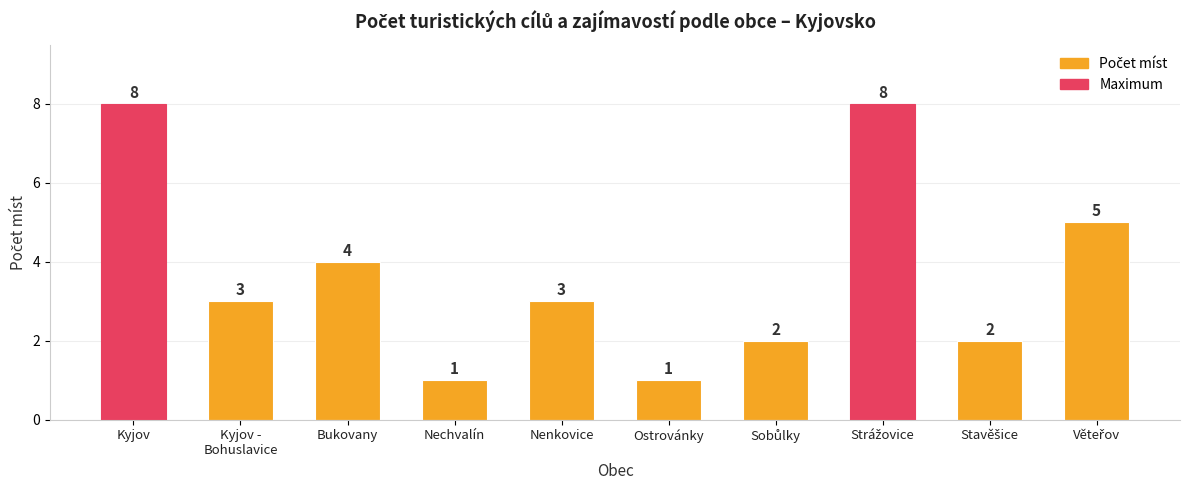

Reading right to left, what are all the values shown in this chart?

5	2	8	2	1	3	1	4	3	8